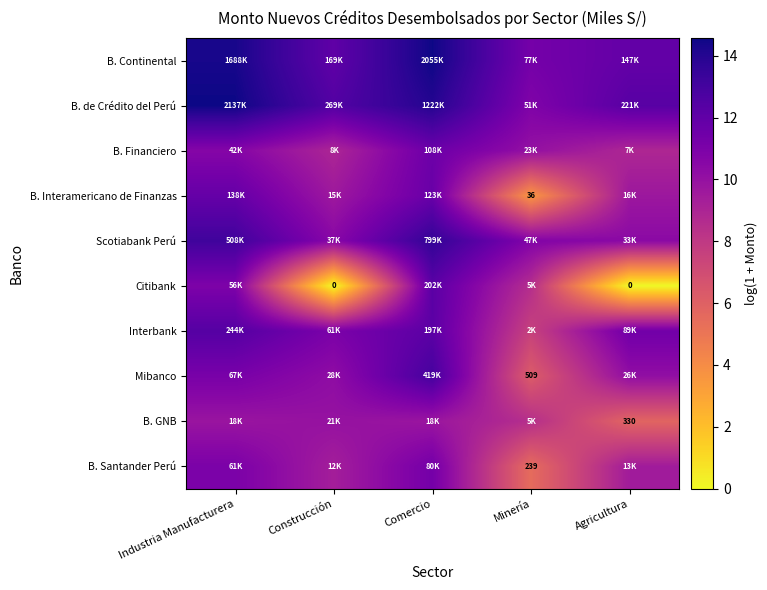

What is the sum of all B. de Crédito del Perú values?

64.2